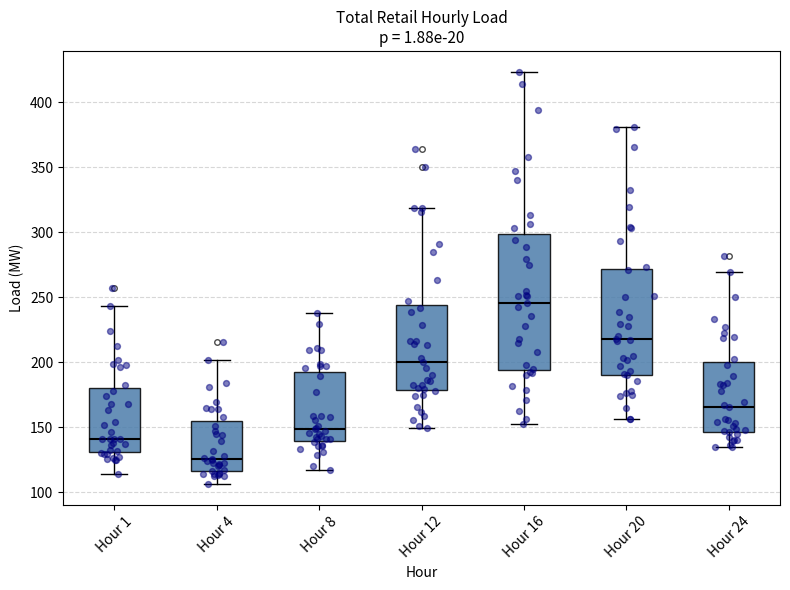

Comparing the boxes themselves (not the whiskers), which one is the tallest?

Hour 16